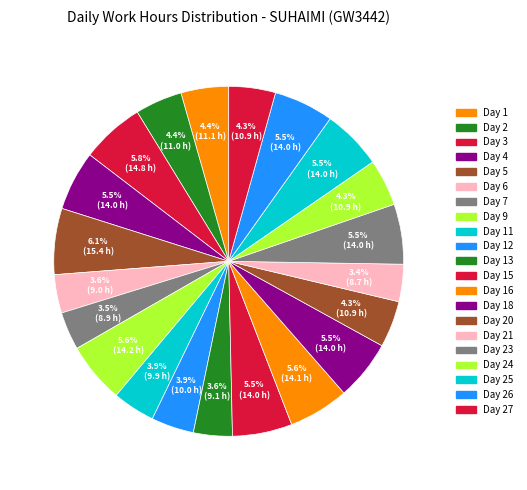

Count the number of slices in the pie.

21